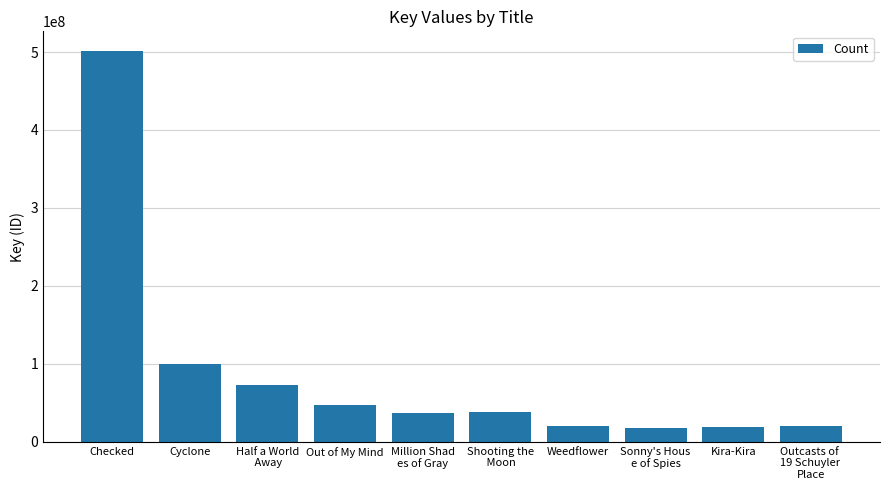

Between Outcasts of 
19 Schuyler 
Place and Shooting the
 Moon, which is larger?

Shooting the
 Moon